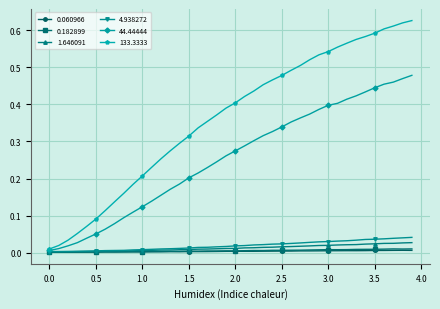

True or false: 0.182899 and 133.3333 intersect in this chart.

False